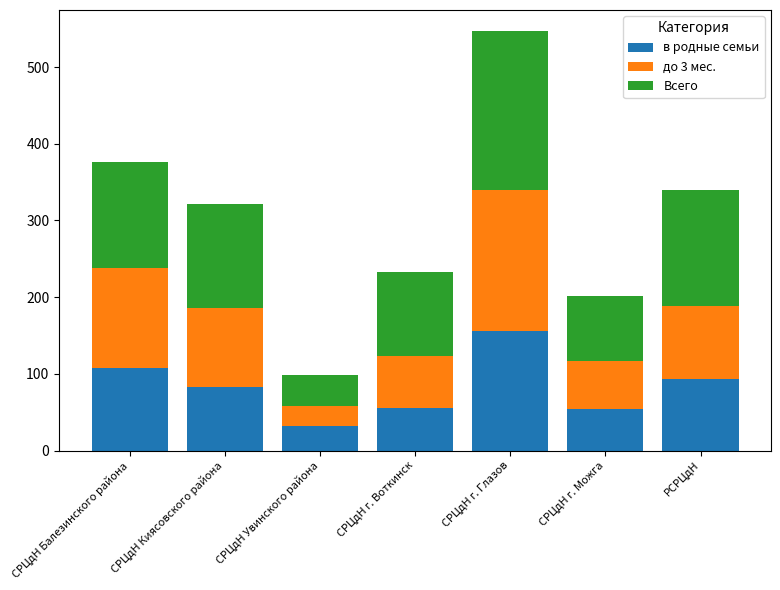

Which category has the highest value in the в родные семьи series?

СРЦдН г. Глазов